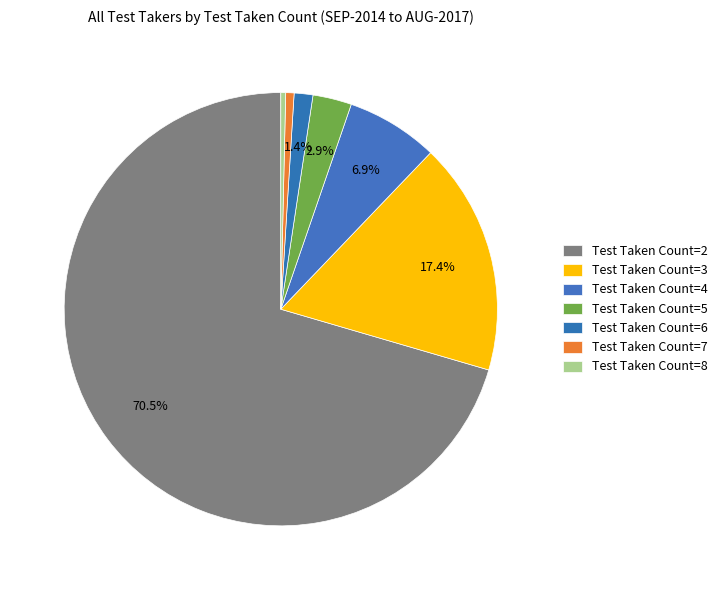

The Test Taken Count=2 slice represents 70% of the pie. True or false?

True